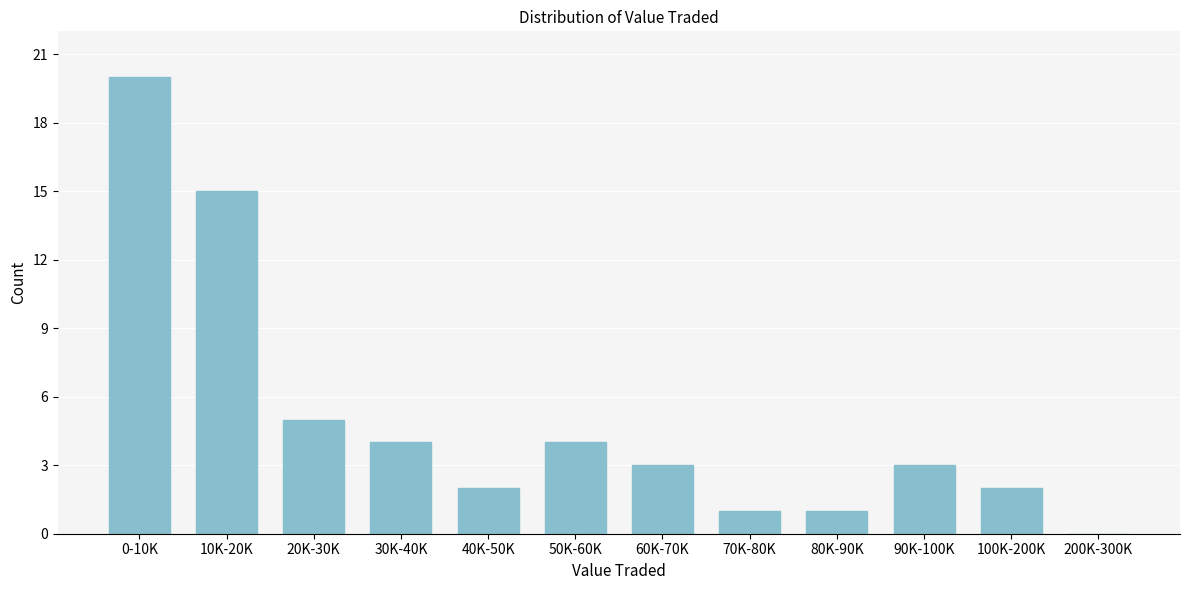

Reading right to left, extract all data points from this chart.

200K-300K=0	100K-200K=2	90K-100K=3	80K-90K=1	70K-80K=1	60K-70K=3	50K-60K=4	40K-50K=2	30K-40K=4	20K-30K=5	10K-20K=15	0-10K=20